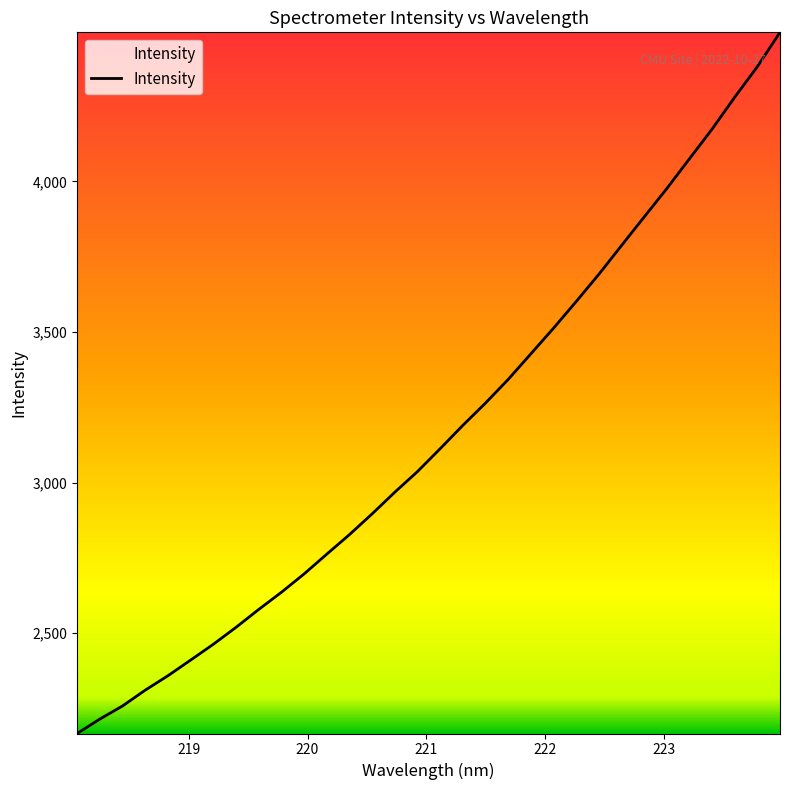

What is the smallest value displayed?

2166.7